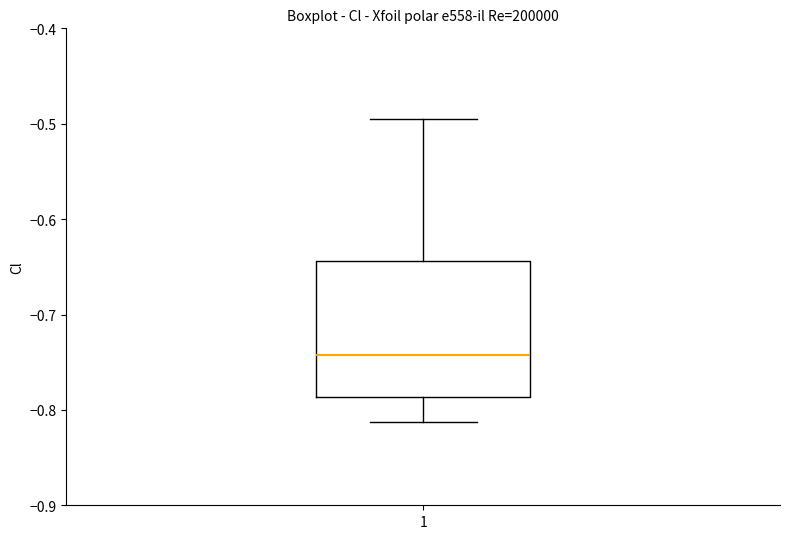

Transcribe this box plot: give where the median line is, the range the box spans, and where the two whiskers end, as read against the y-axis. The values are not printed on the chart, so give them approximately, as read against the axis.

median -0.74, box -0.79 to -0.64, whiskers -0.81 to -0.49